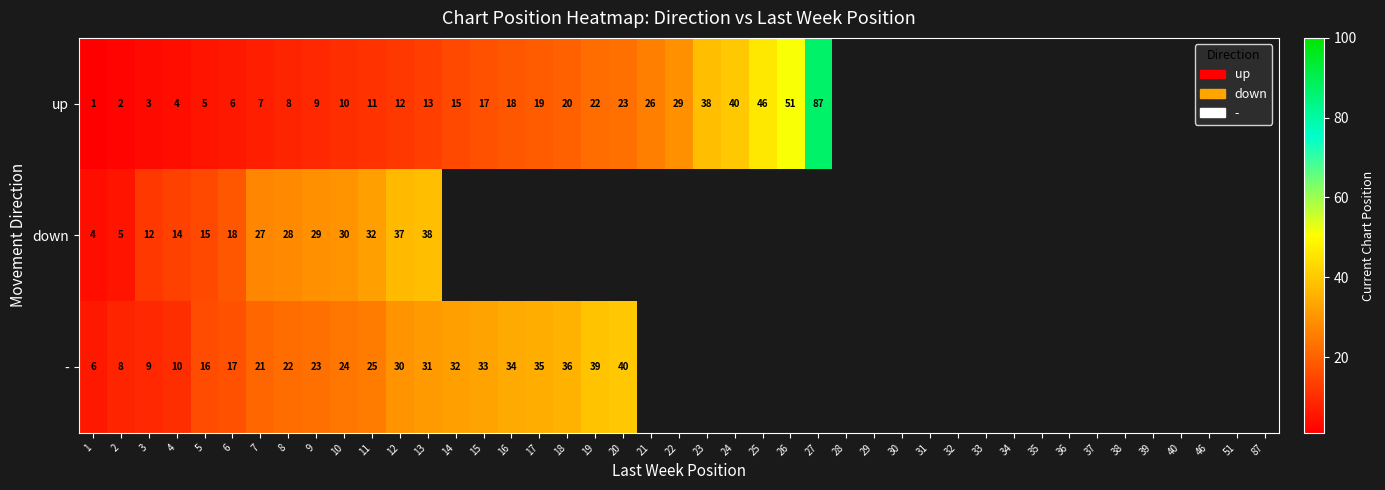

The value of - at 21 is -18. True or false?

False